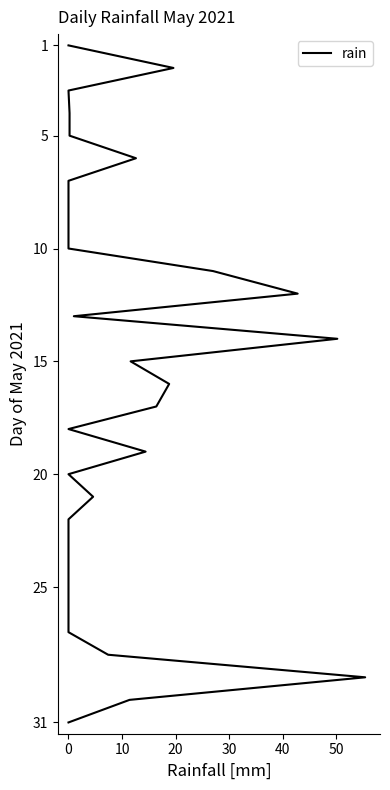

Count the number of categories in the chart.

31